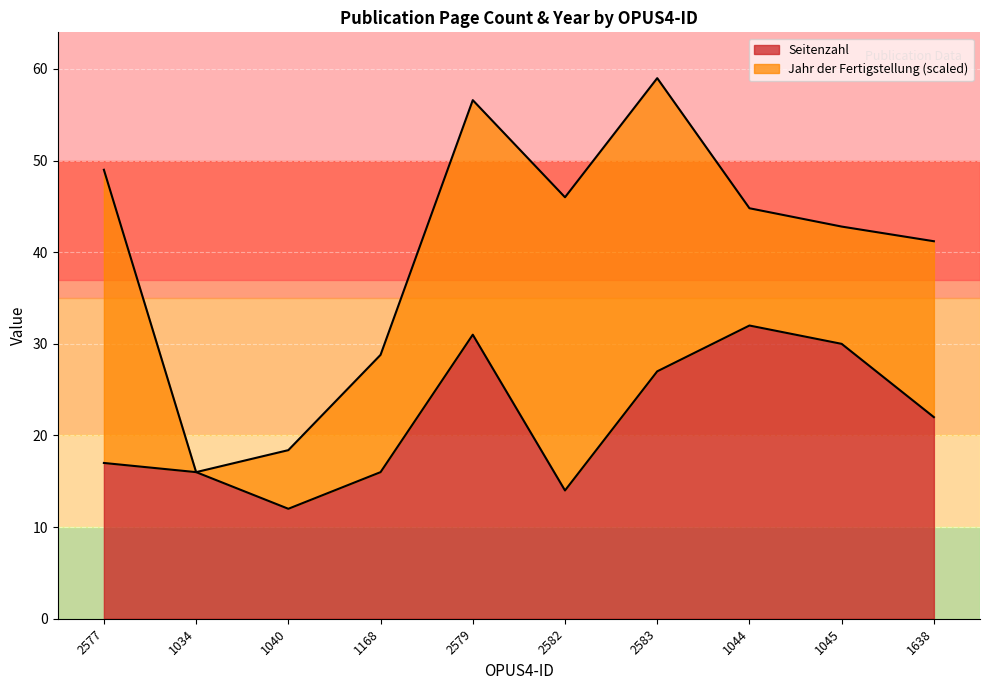

What is the sum of the values at 2582 and 2577?

31